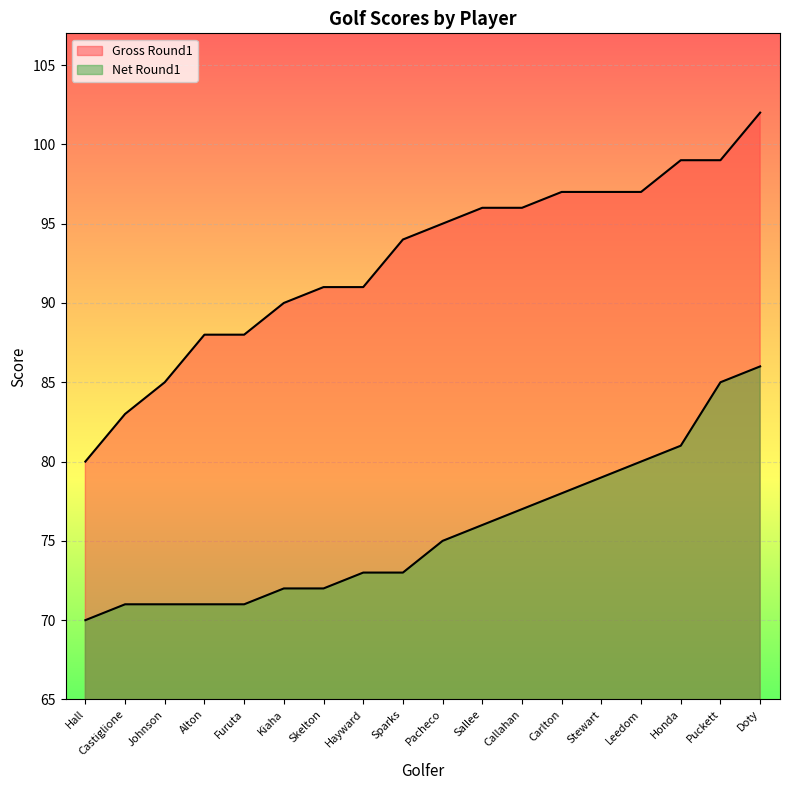

How many lines are shown in the chart?

2